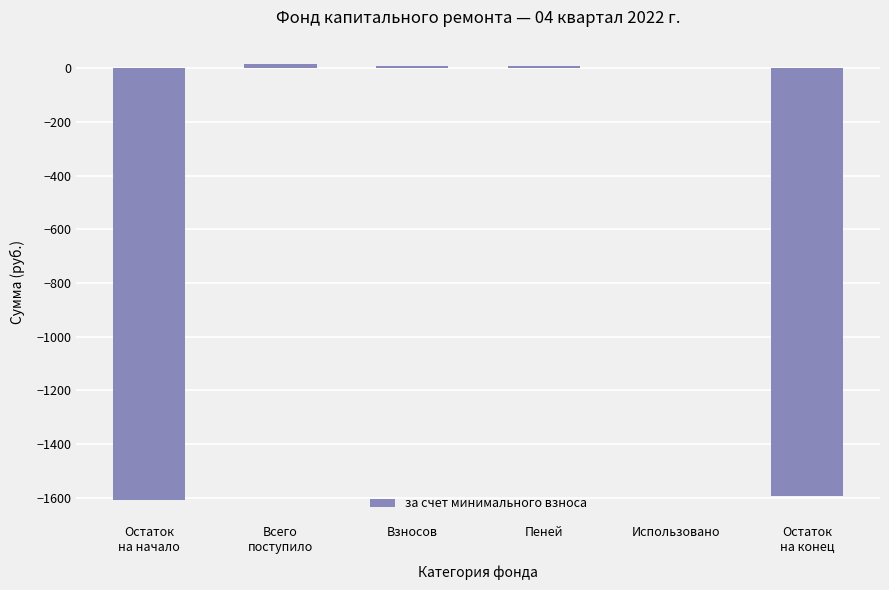

Is it true that the value at Использовано is 0.0?

True